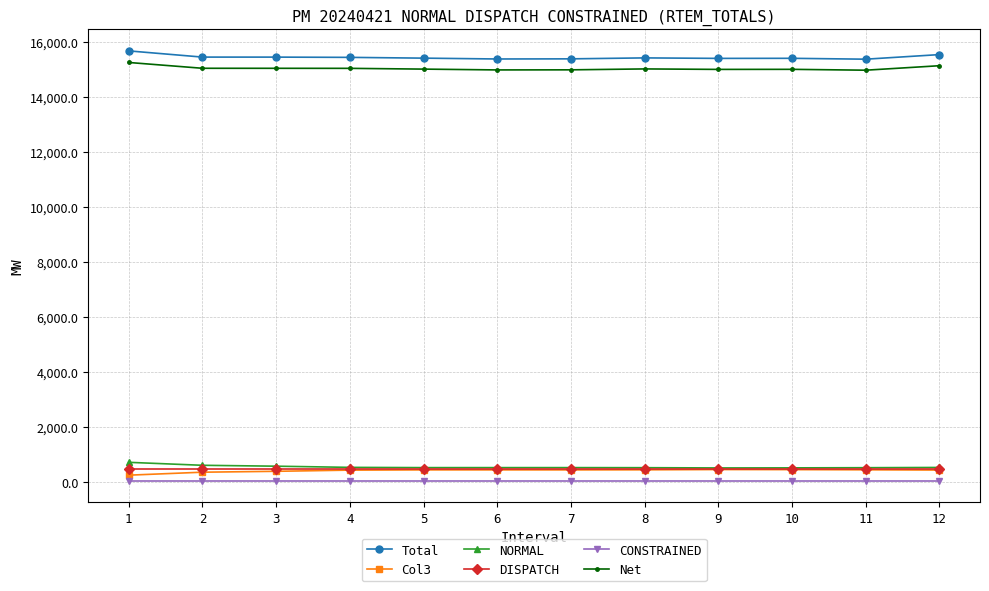

Is the value of CONSTRAINED at 5 greater than the value of Net at 5?

No